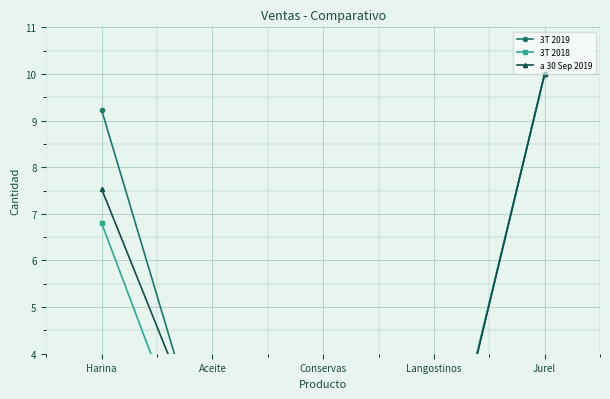

True or false: 3T 2018 has a value of 0.2 at Langostinos.

True